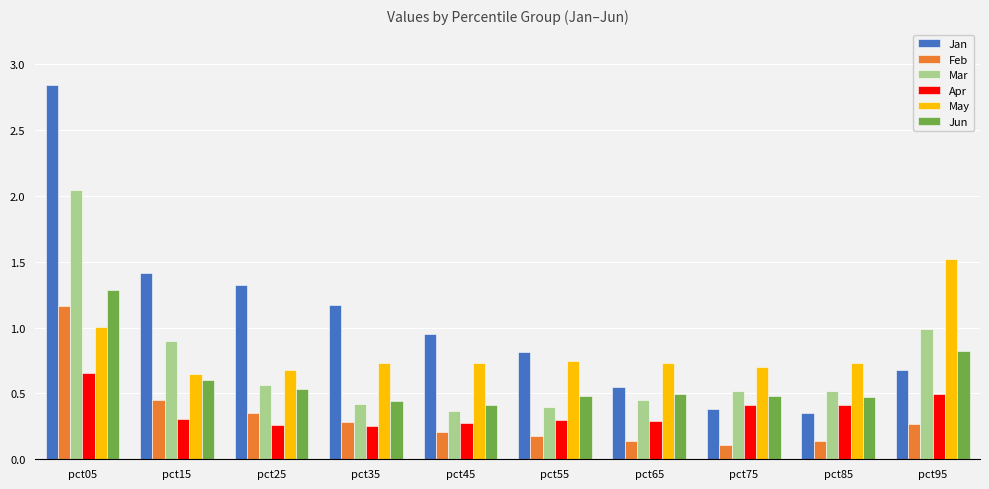

Which series has the largest total across all categories?

Jan